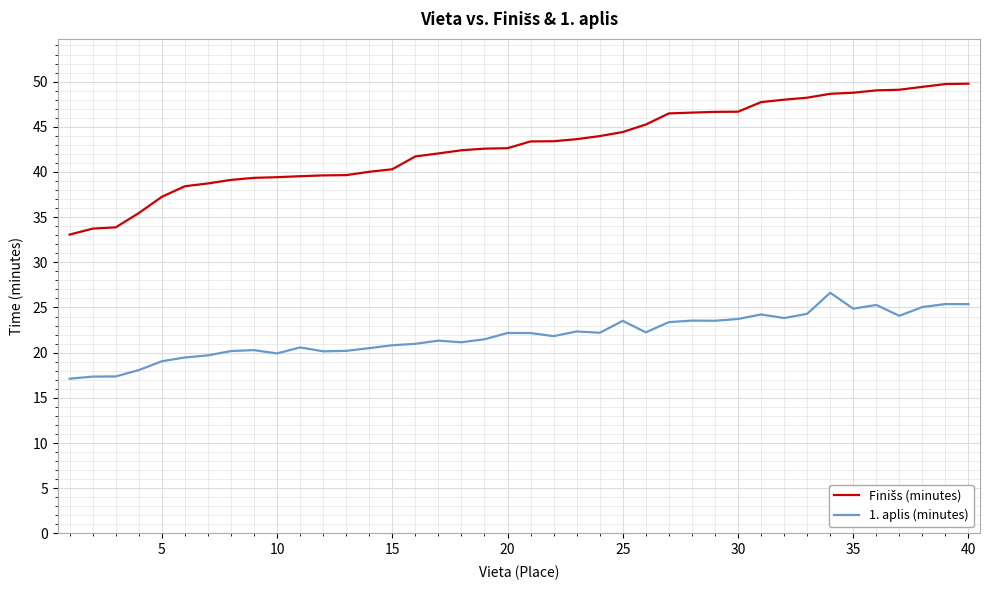

What is the maximum value shown in the chart?

49.8